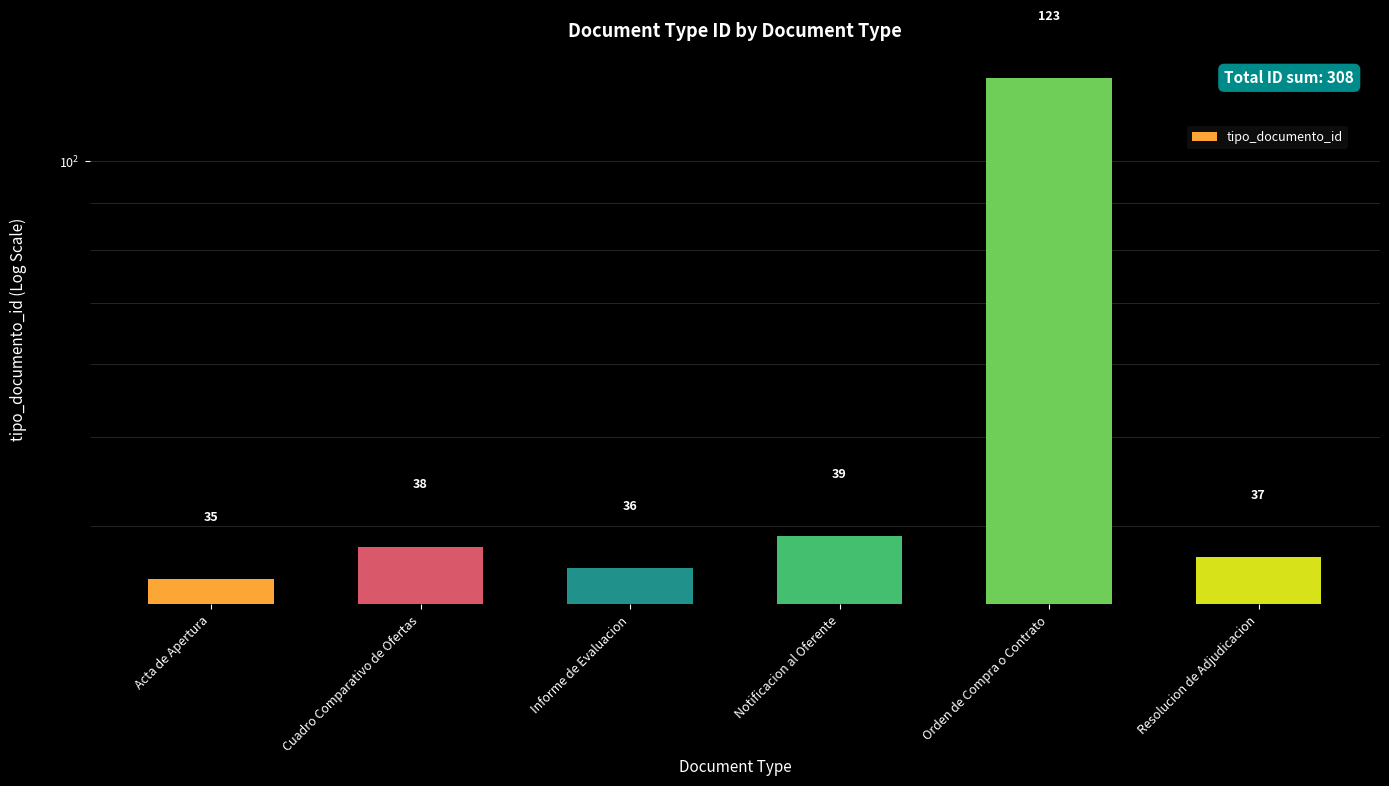

Reading right to left, what are all the values shown in this chart?

Resolucion de Adjudicacion=37	Orden de Compra o Contrato=123	Notificacion al Oferente=39	Informe de Evaluacion=36	Cuadro Comparativo de Ofertas=38	Acta de Apertura=35